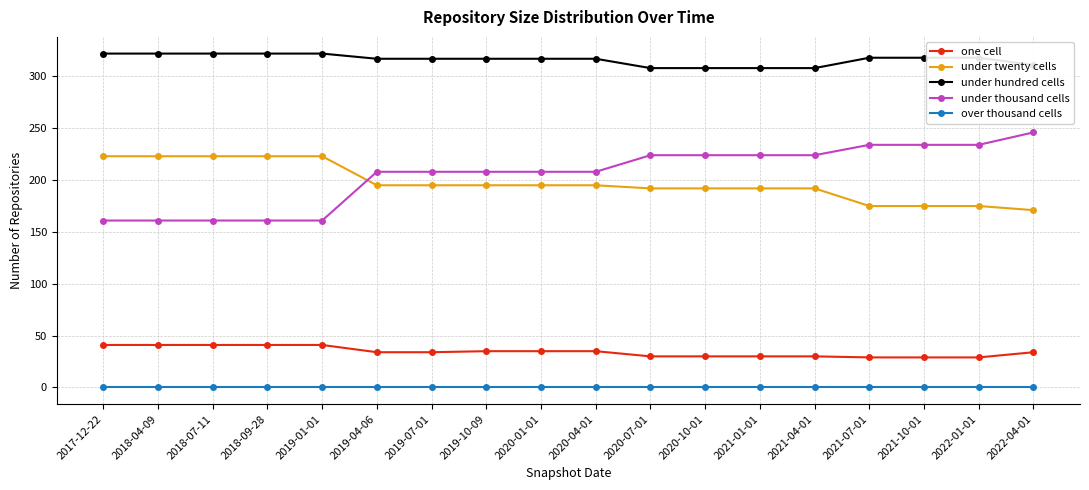

Is the value of under thousand cells at 2020-01-01 greater than the value of over thousand cells at 2021-07-01?

Yes